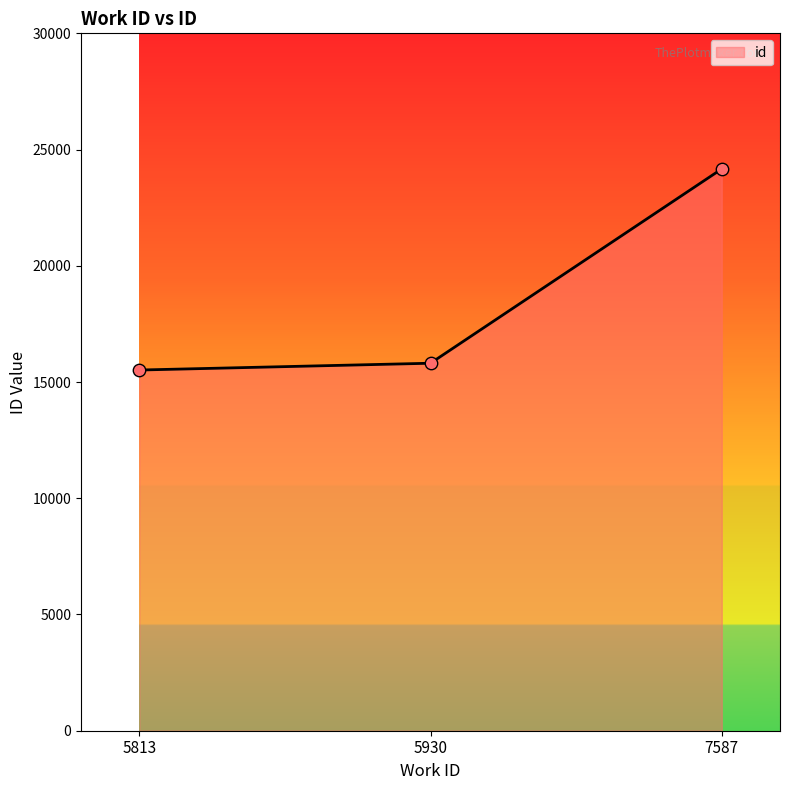

Between 5813 and 5930, which is larger?

5930